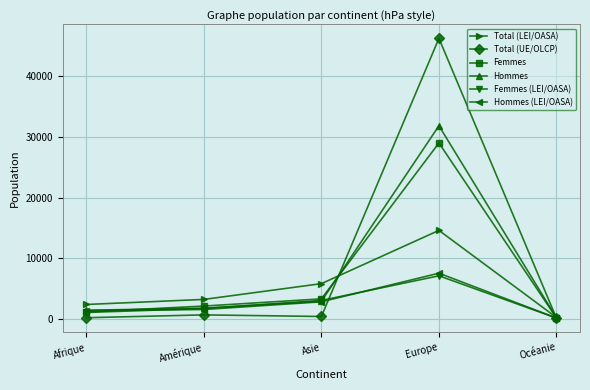

Is it true that Total (LEI/OASA) equals 5777 at Asie?

True